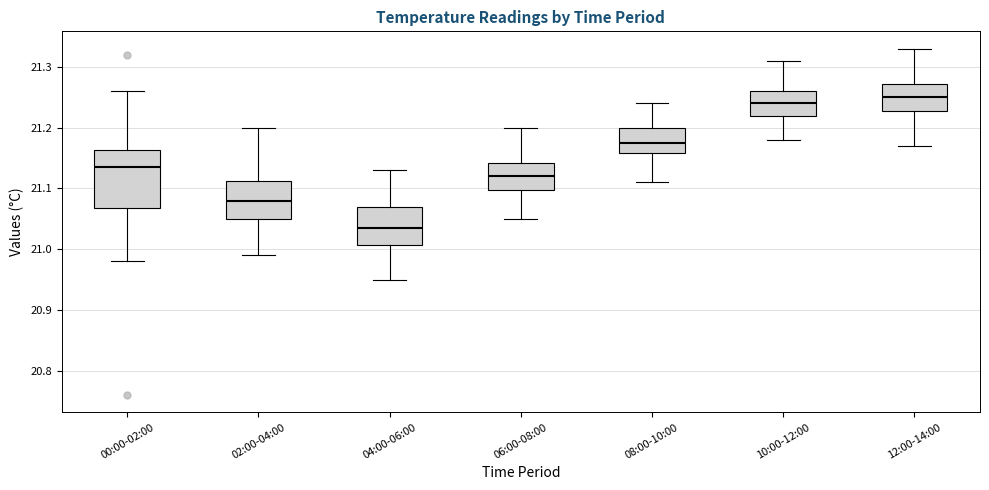

Reading left to right, read every box against the y-axis: the position of its median line, the range the box covers, and the ends of its whiskers. The values are not printed on the chart, so give them approximately, as read against the axis.

00:00-02:00: median 21.14, box 21.07 to 21.16, whiskers 20.98 to 21.26
02:00-04:00: median 21.08, box 21.05 to 21.11, whiskers 20.99 to 21.20
04:00-06:00: median 21.04, box 21.01 to 21.07, whiskers 20.95 to 21.13
06:00-08:00: median 21.12, box 21.10 to 21.14, whiskers 21.05 to 21.20
08:00-10:00: median 21.18, box 21.16 to 21.20, whiskers 21.11 to 21.24
10:00-12:00: median 21.24, box 21.22 to 21.26, whiskers 21.18 to 21.31
12:00-14:00: median 21.25, box 21.23 to 21.27, whiskers 21.17 to 21.33